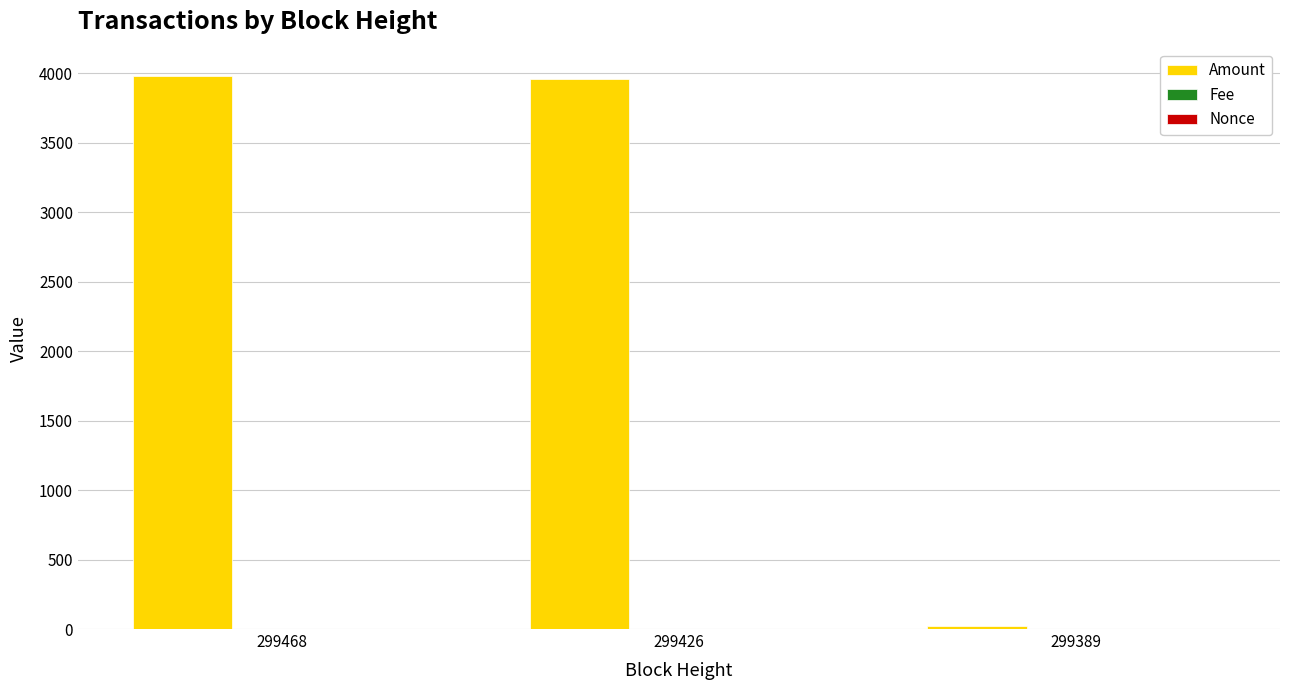

What is the maximum value shown in the chart?

3981.2